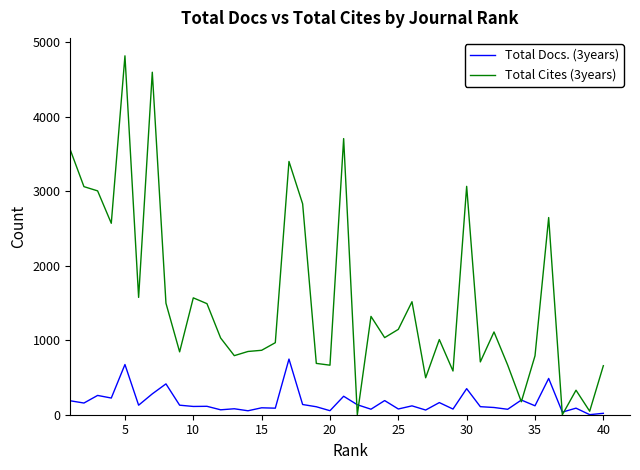

True or false: Total Docs. (3years) and Total Cites (3years) intersect in this chart.

True